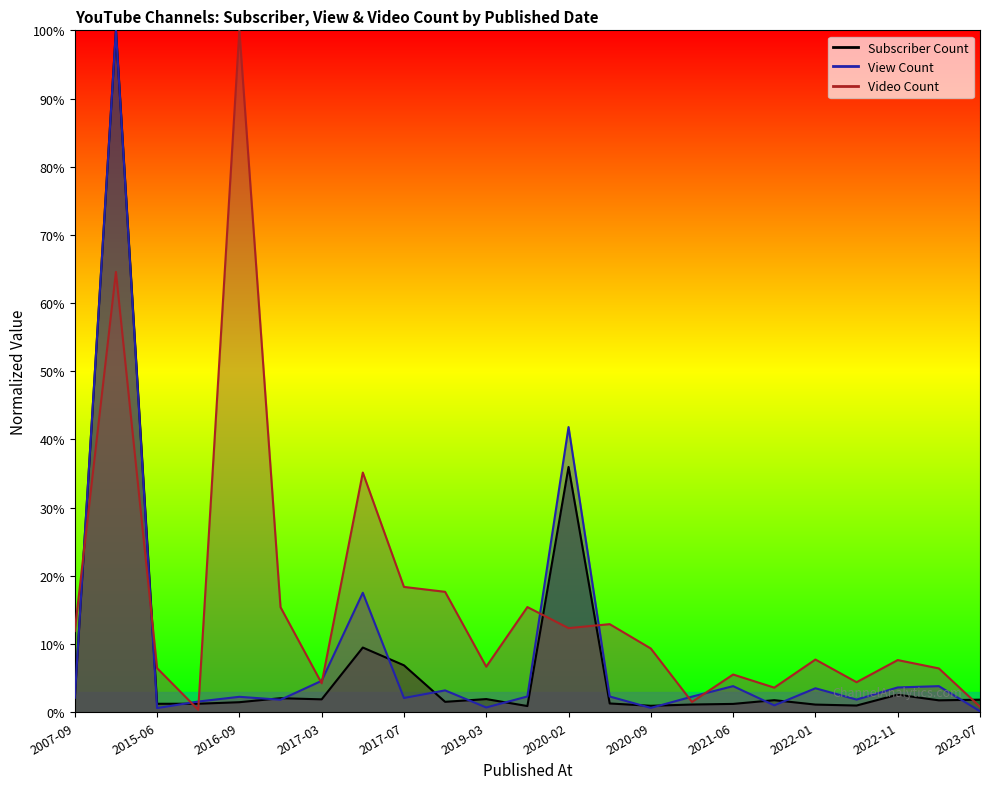

After their last crossing, which series has the higher values: View Count or Video Count?

Video Count